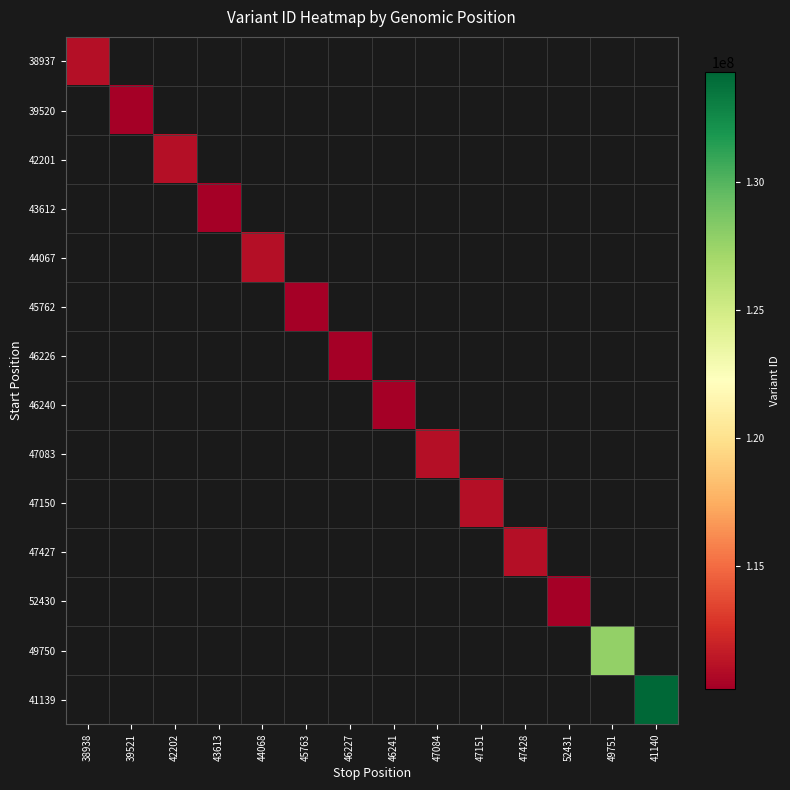

How many values in 41139 are above zero?

1